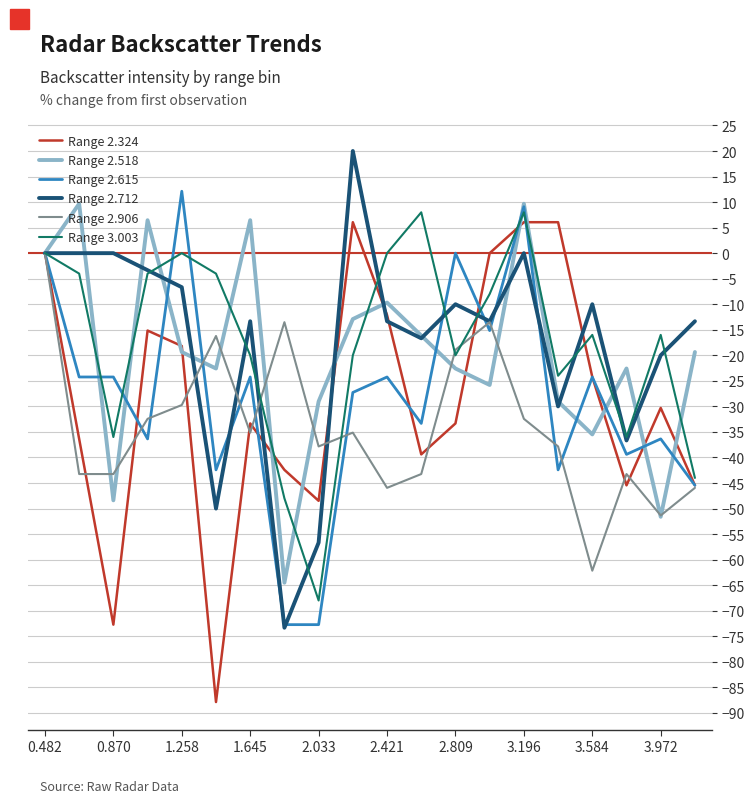

What is the minimum value shown in the chart?

-87.9